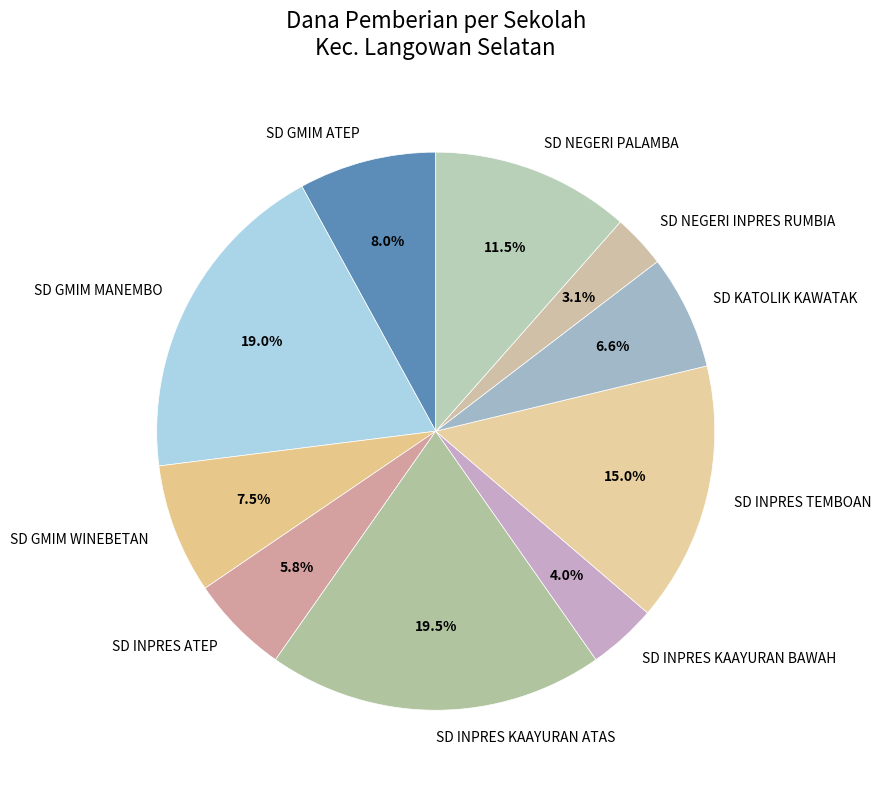

Is there a majority slice in this chart?

No